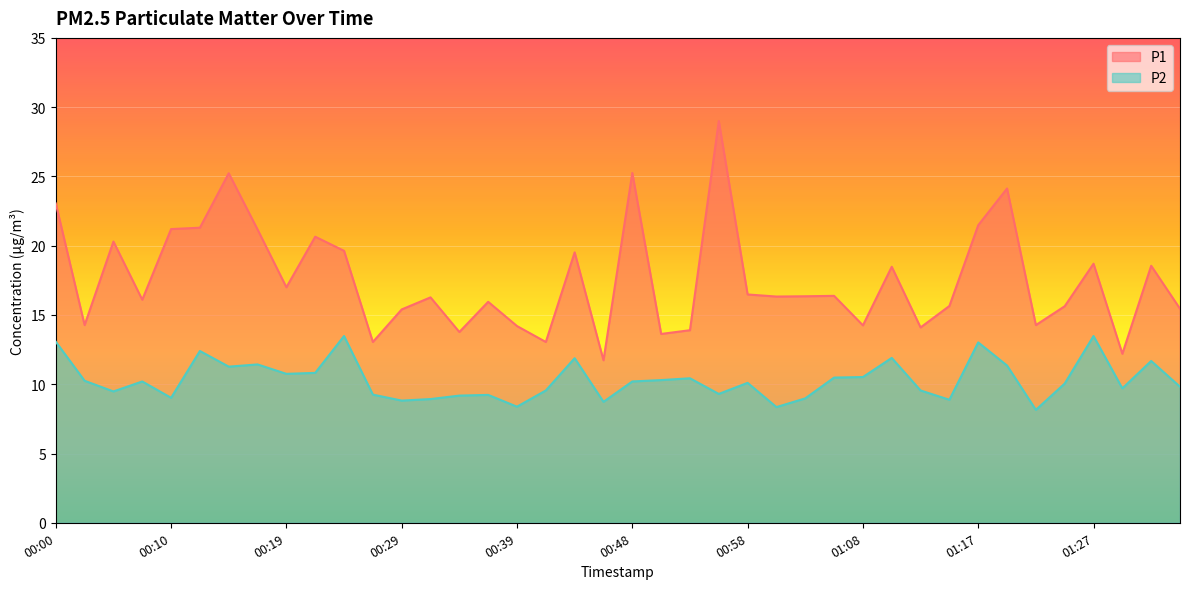

List the series in order of their peak value, highest first.

P1, P2